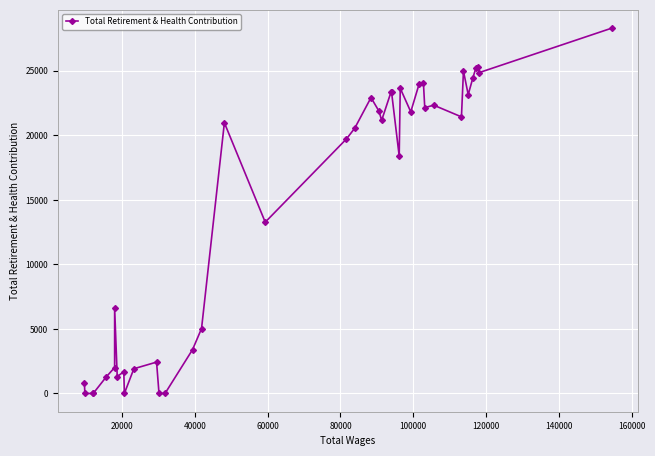

Does the chart have visible grid lines?

Yes